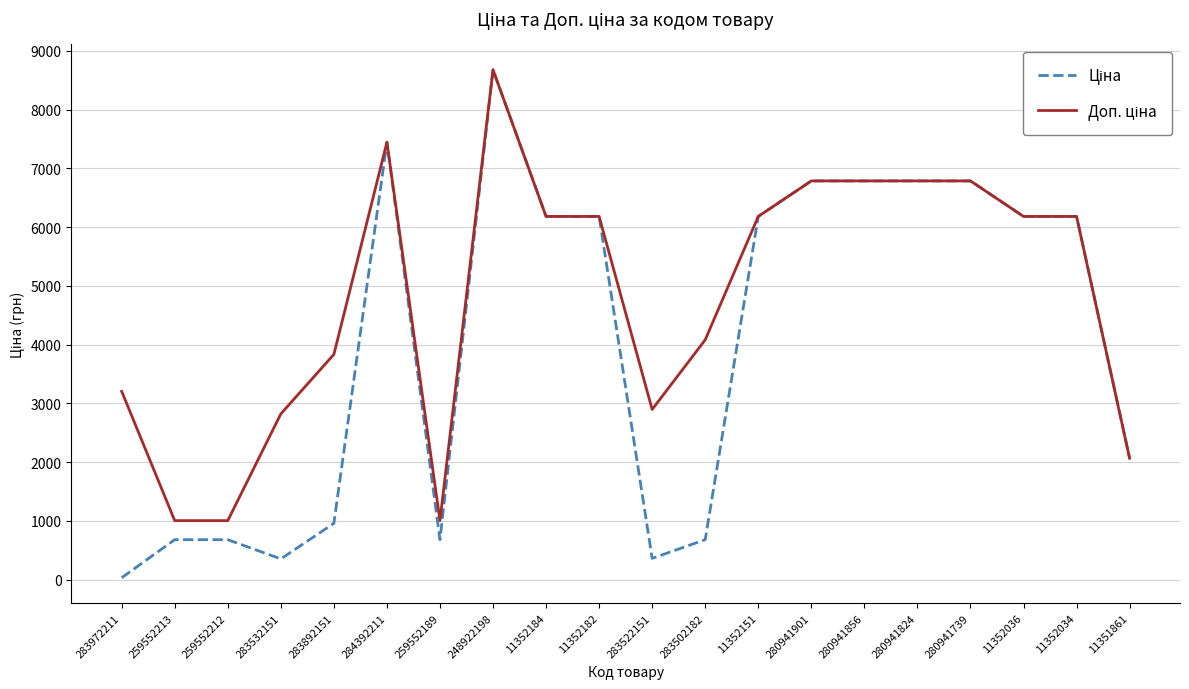

What is the greatest value displayed?

8679.5